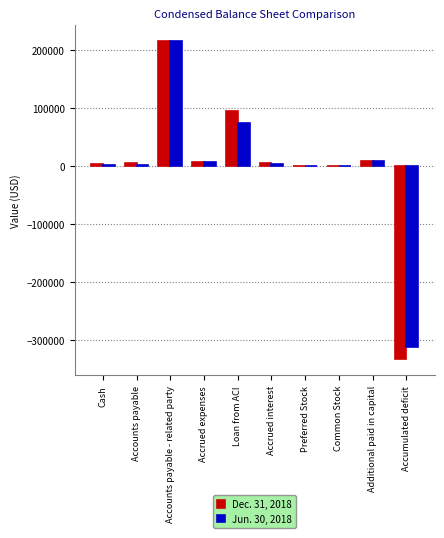

Are the bars horizontal?

No